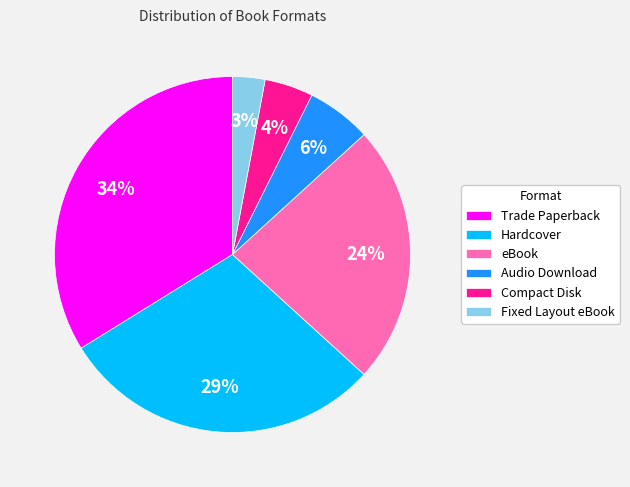

What percentage is the Hardcover slice, to the nearest percent?

29%